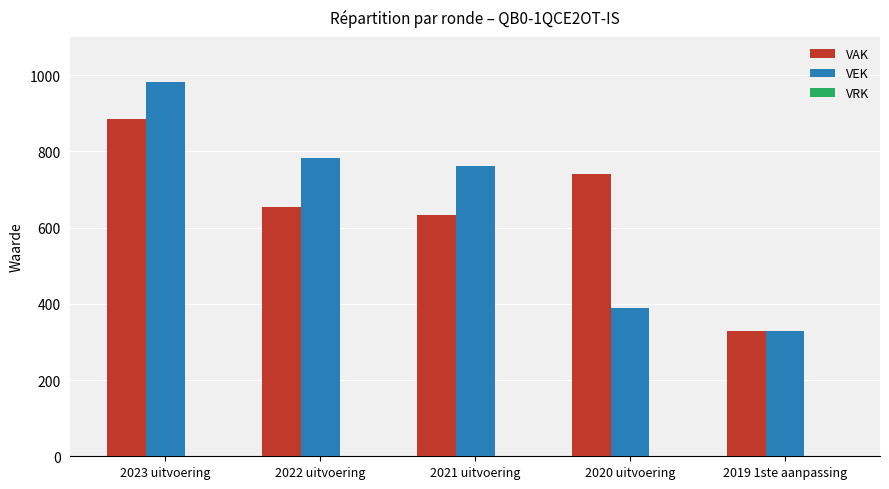

How many categories are shown in the chart?

5